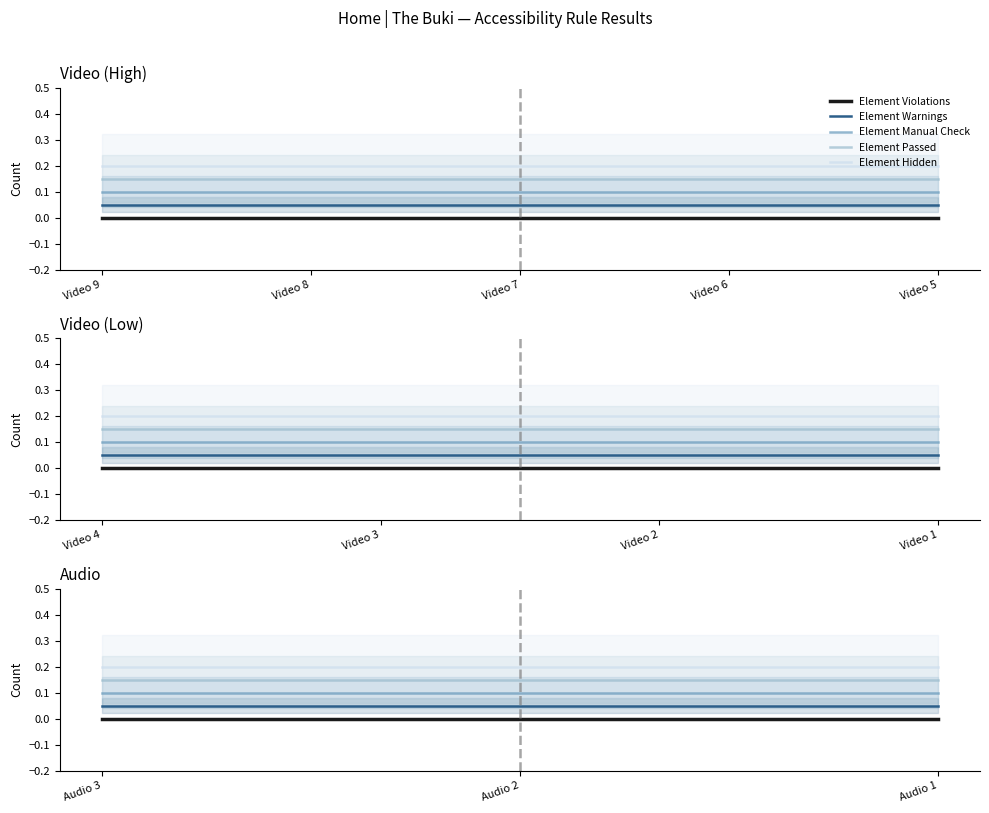

What is the spread (max minus min) of values at Video 9?

0.2